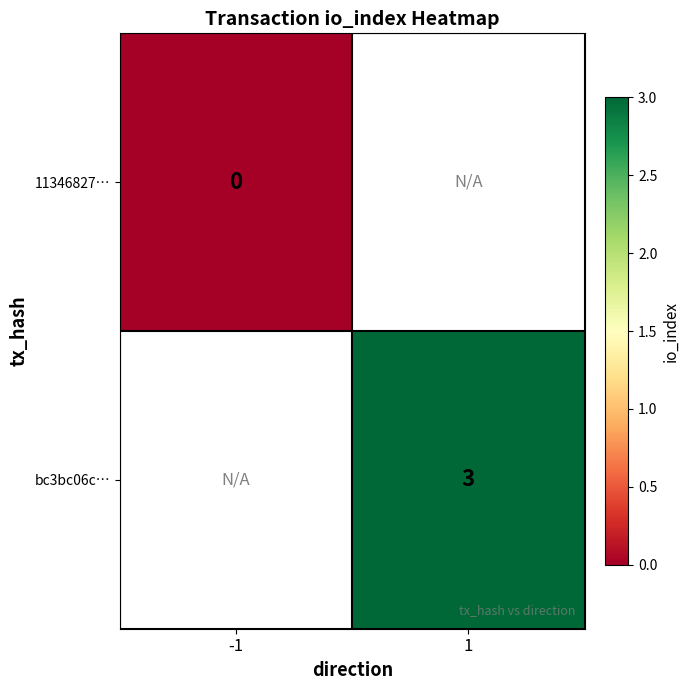

True or false: bc3bc06c… has a value of 3.0 at 1.

True